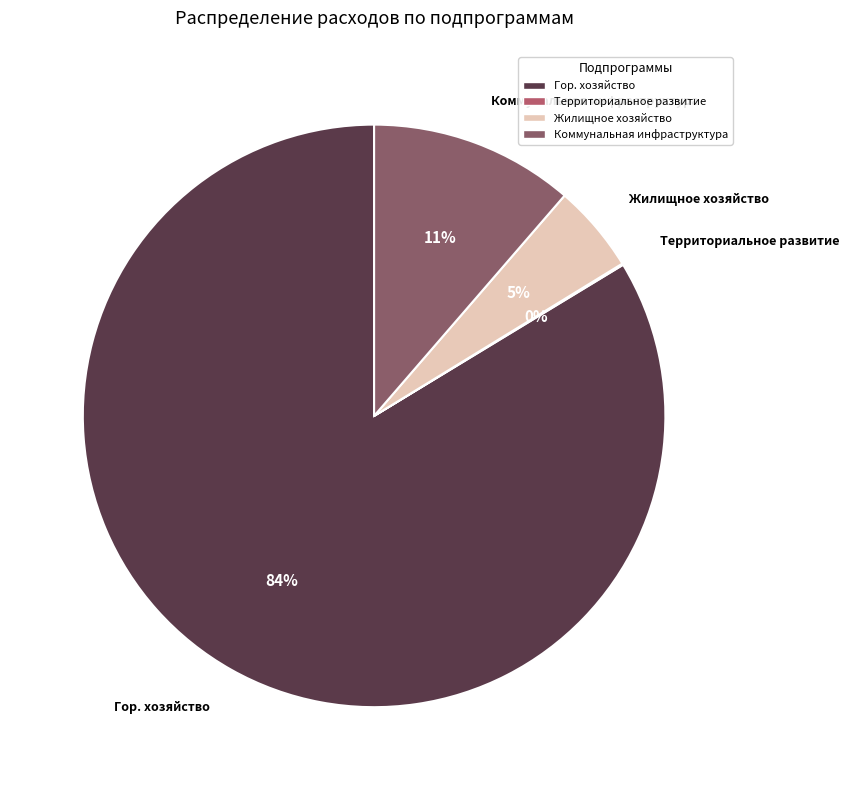

Do Жилищное хозяйство and Гор. хозяйство together represent more than half of the pie?

Yes